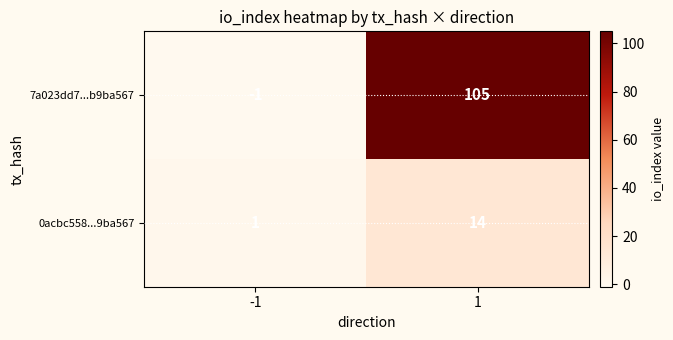

List the labels in order of 7a023dd7...b9ba567 value, largest first.

1, -1